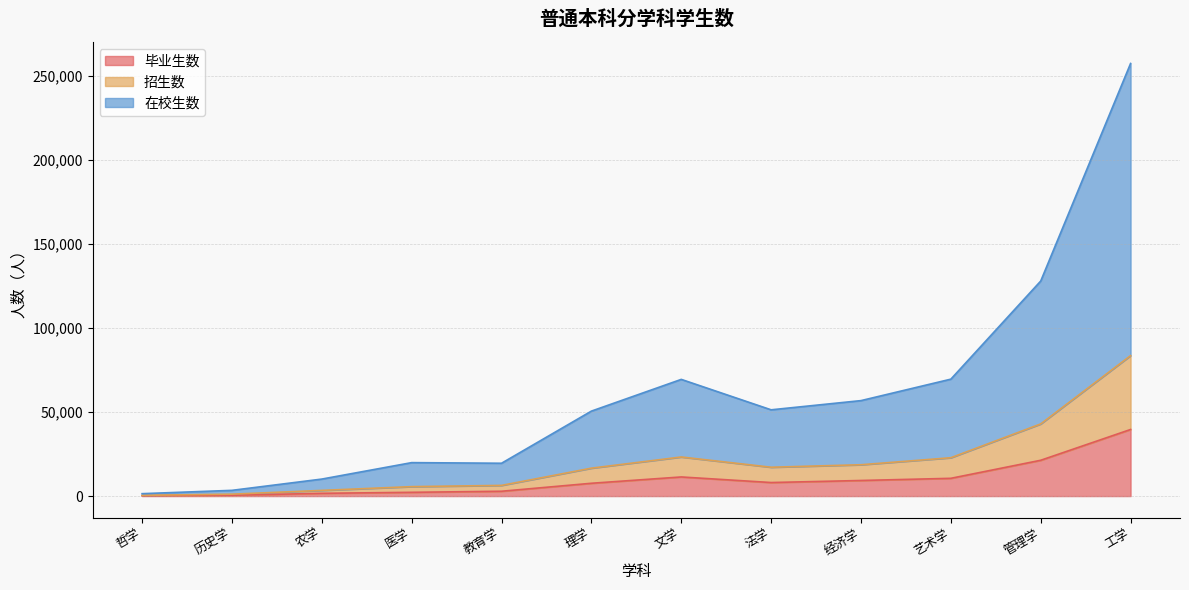

What is the lowest value of the 毕业生数 series?

217